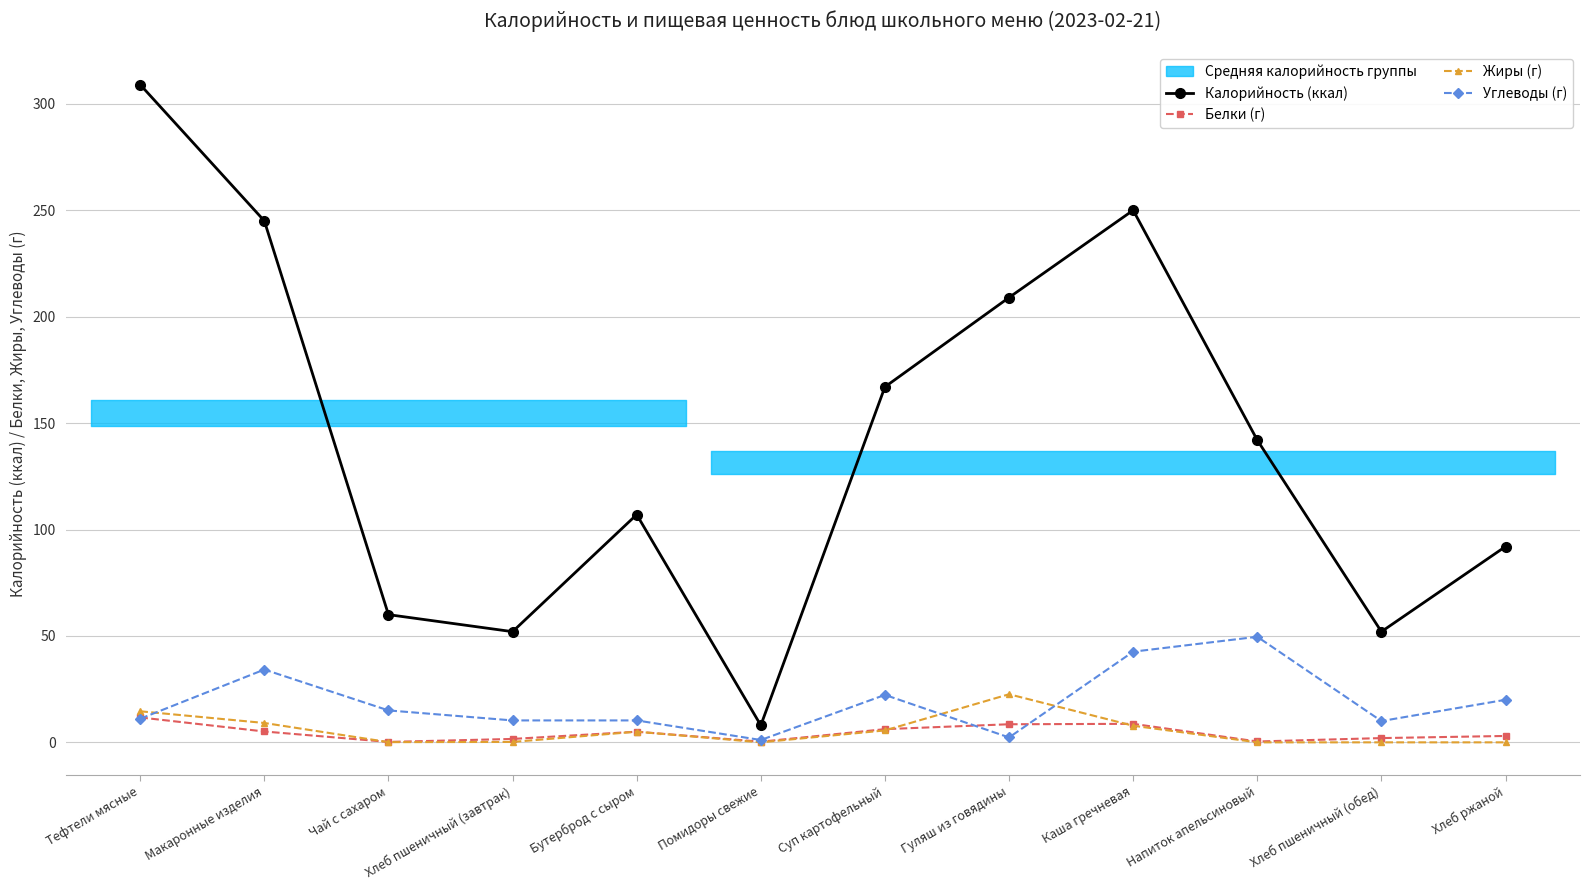

Is it true that Калорийность (ккал) equals 60.0 at Чай с сахаром?

True